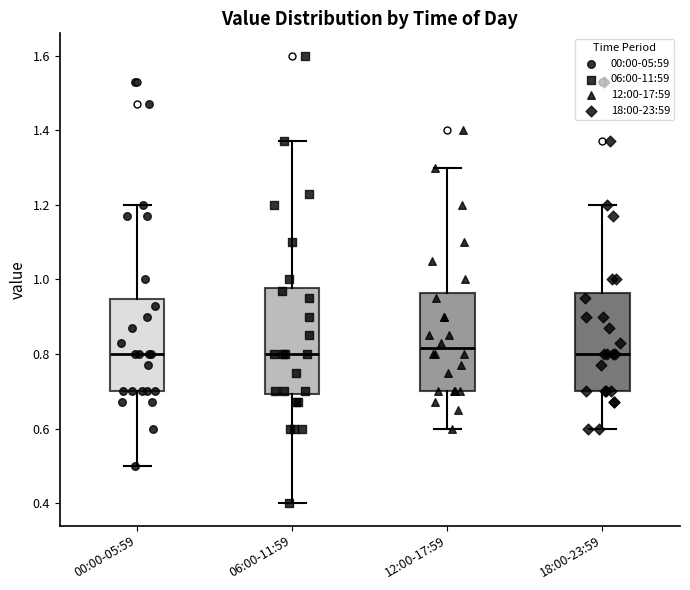

Where is the lower edge of the box for 06:00-11:59 on the y-axis? The values are not printed on the chart, so give them approximately, as read against the axis.

0.70